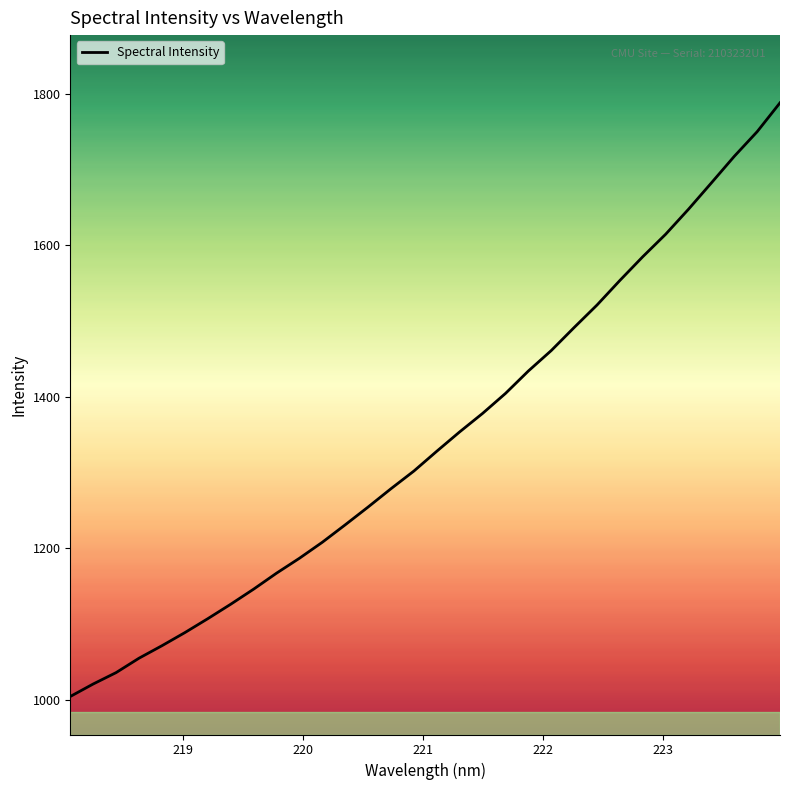

Reading right to left, list all the values displayed in this chart.

1788.4	1750.2	1717.7	1682.6	1647.9	1614.8	1585.1	1553.8	1521.3	1491.6	1461.2	1434.2	1404.5	1378.2	1353.8	1328.2	1302.1	1278.7	1254.5	1231.0	1208.0	1186.8	1167.1	1146.0	1126.1	1107.0	1088.6	1071.3	1054.8	1035.8	1020.8	1004.2